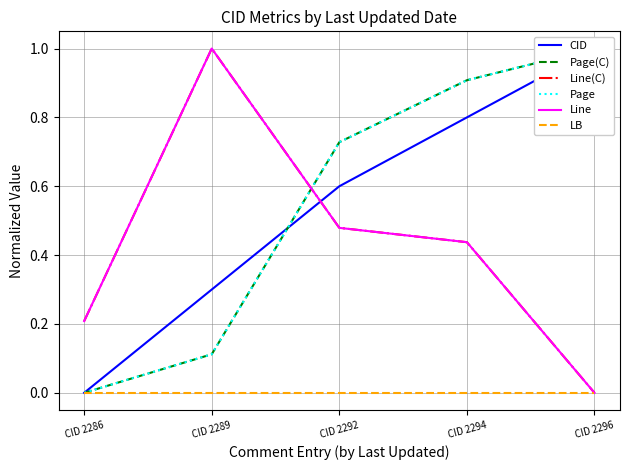

Which series has the largest total across all categories?

Page(C)